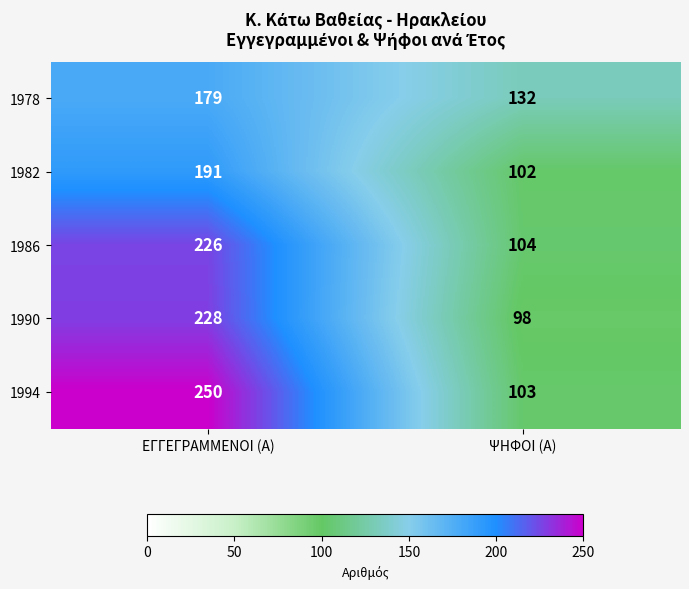

What is the total value across all series at ΨΗΦΟΙ (Α)?

539